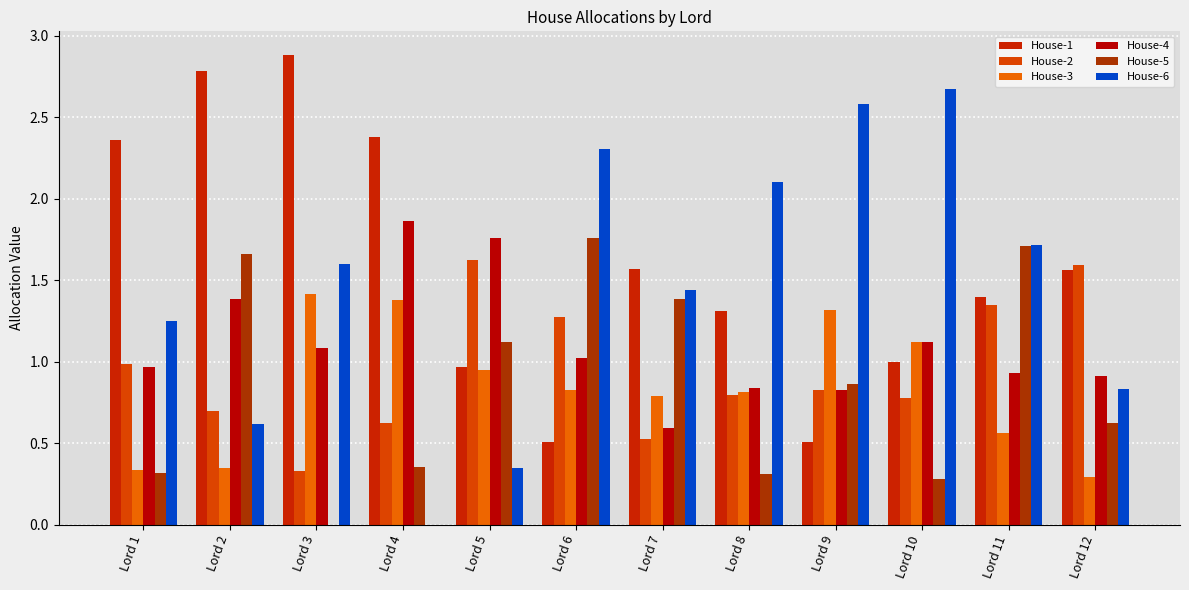

What is the total value across all series at Lord 5?

6.8